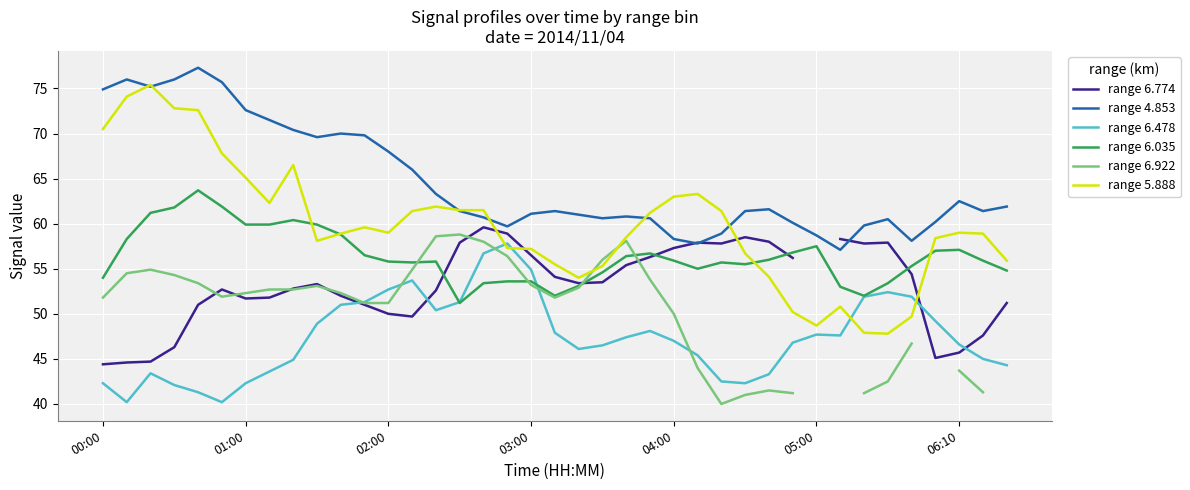

How many values in the range 5.888 series are below 59?

19